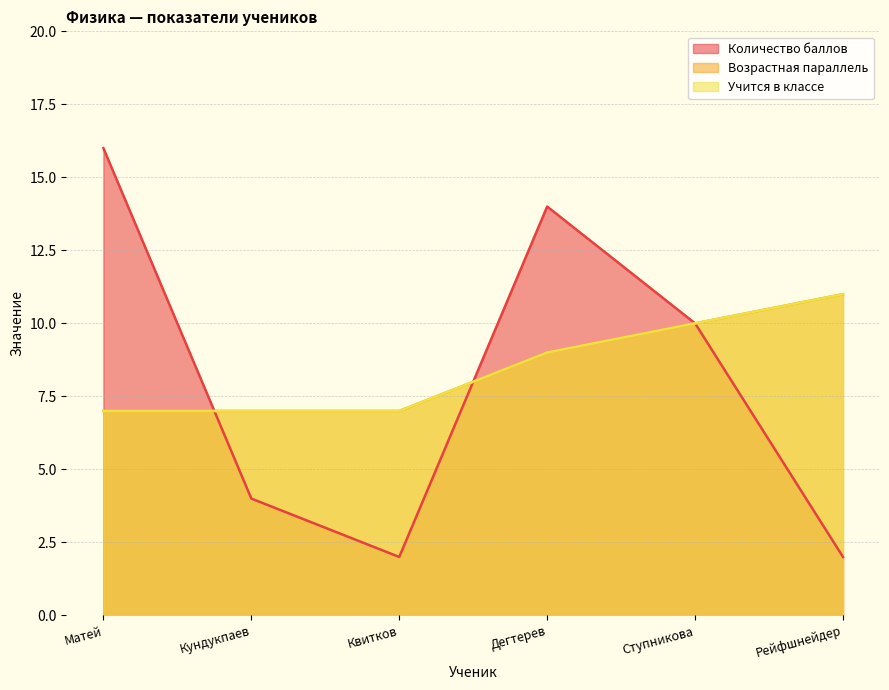

What position from the right is Кундукпаев?

5